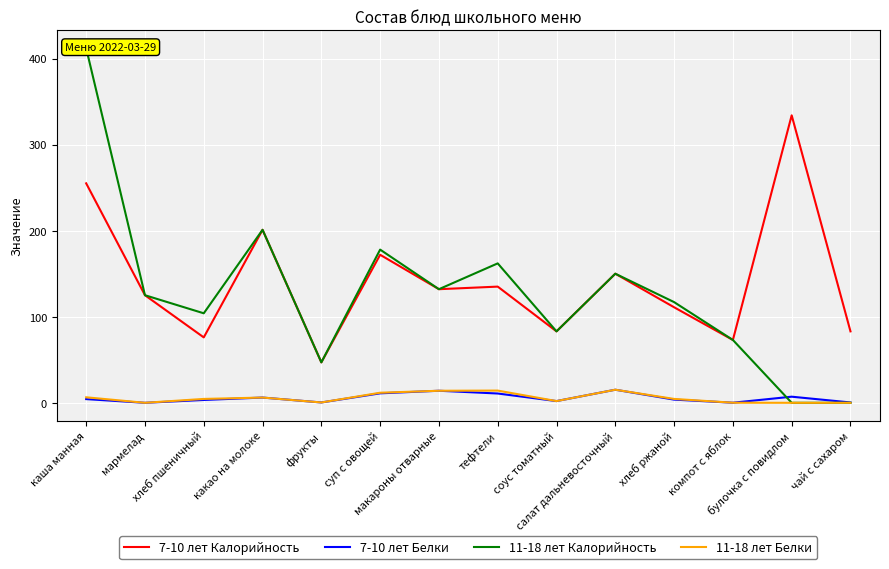

Which series has the largest total across all categories?

7-10 лет Калорийность